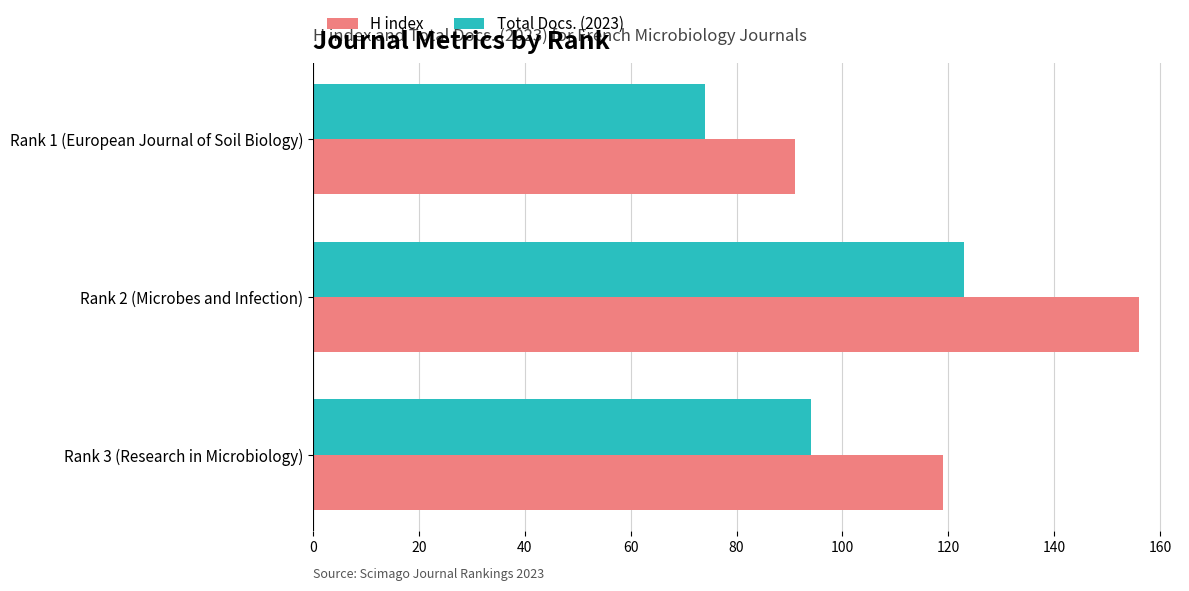

Which series changed the most between Rank 2 (Microbes and Infection) and Rank 1 (European Journal of Soil Biology)?

H index